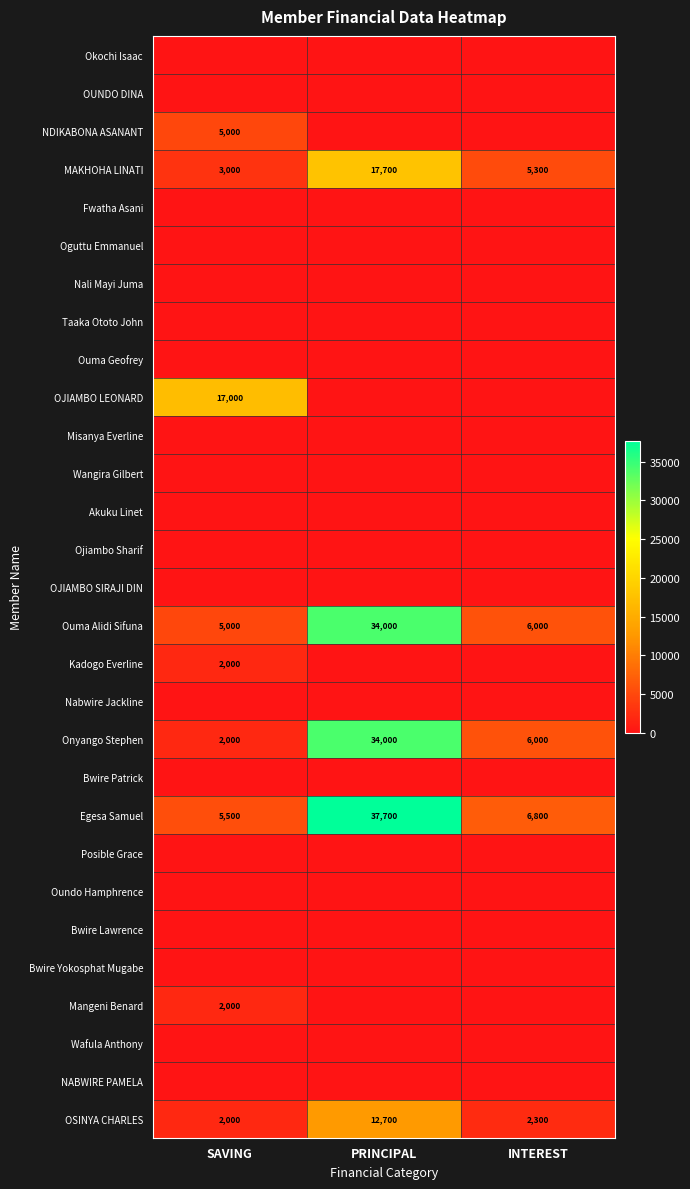

The NDIKABONA ASANANT series shows 2240 at SAVING. True or false?

False